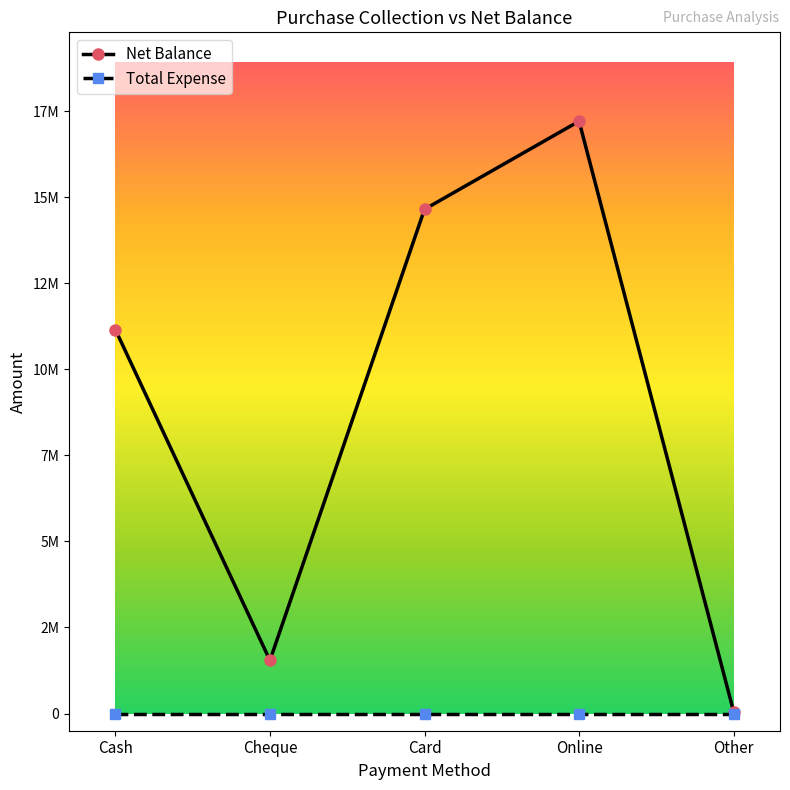

What are all the series names shown in the legend?

Net Balance, Total Expense